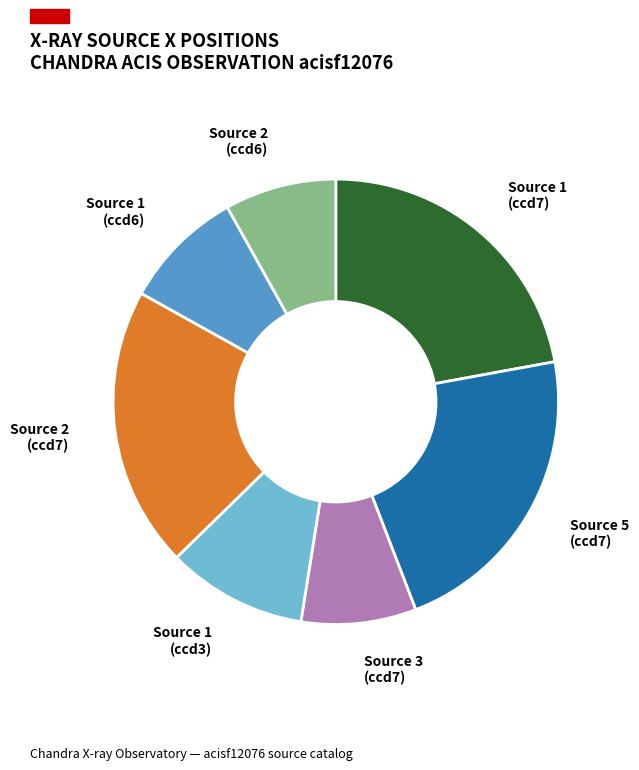

Does Source 5 (ccd7) represent more than half of the total?

No